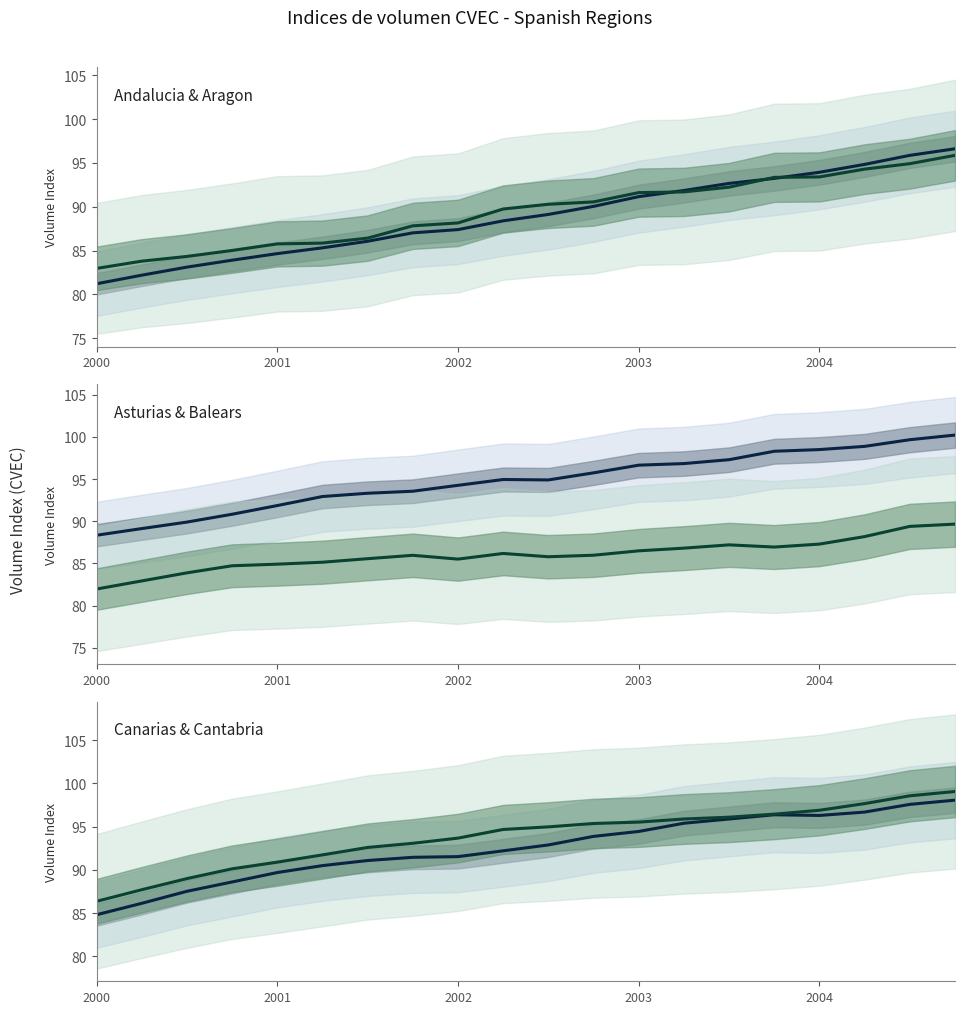

Reading left to right, list all the values displayed in this chart.

Andalucia: 81.2	82.2	83.1	83.9	84.7	85.3	86.1	87.0	87.4	88.4	89.1	90.0	91.2	91.9	92.7	93.2	93.9	94.8	95.9	96.6
Aragon: 83.0	83.8	84.3	85.0	85.8	85.9	86.4	87.8	88.2	89.8	90.3	90.6	91.6	91.7	92.2	93.4	93.4	94.3	94.9	95.9
Asturias: 88.3	89.1	89.9	90.8	91.9	92.9	93.3	93.6	94.3	95.0	94.9	95.7	96.7	96.8	97.3	98.3	98.5	98.9	99.7	100.2
Balears: 82.0	82.9	83.9	84.7	84.9	85.1	85.6	86.0	85.5	86.2	85.8	86.0	86.5	86.8	87.2	86.9	87.3	88.2	89.4	89.7
Canarias: 84.8	86.1	87.5	88.6	89.7	90.5	91.1	91.5	91.5	92.2	92.9	93.9	94.5	95.4	95.9	96.4	96.3	96.7	97.6	98.1
Cantabria: 86.4	87.7	89.0	90.1	90.9	91.7	92.6	93.1	93.7	94.7	95.0	95.4	95.5	95.9	96.1	96.5	96.9	97.7	98.6	99.1